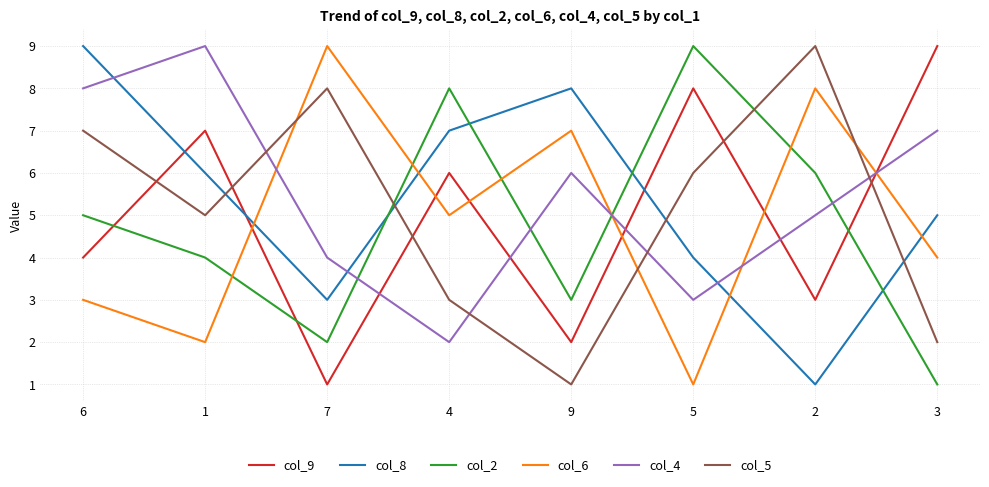

Rank the categories by col_5 value from highest to lowest.

2, 7, 6, 5, 1, 4, 3, 9